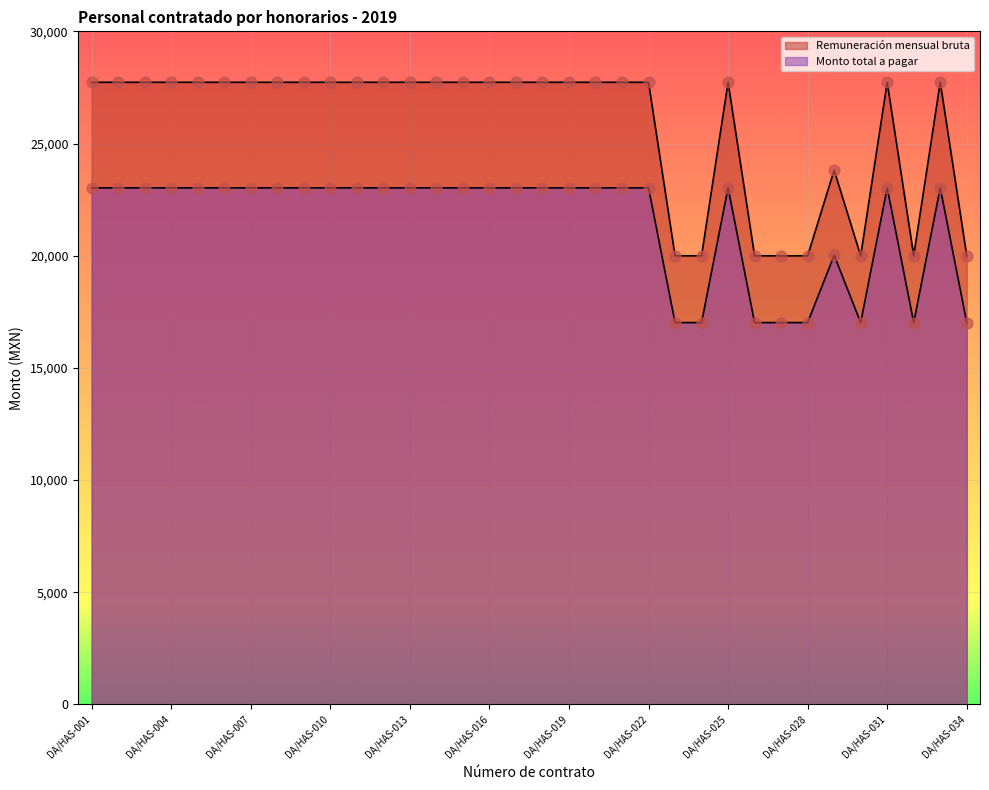

Is the value of Remuneración mensual bruta at DA/HAS-016 greater than the value of Monto total a pagar at DA/HAS-018?

Yes